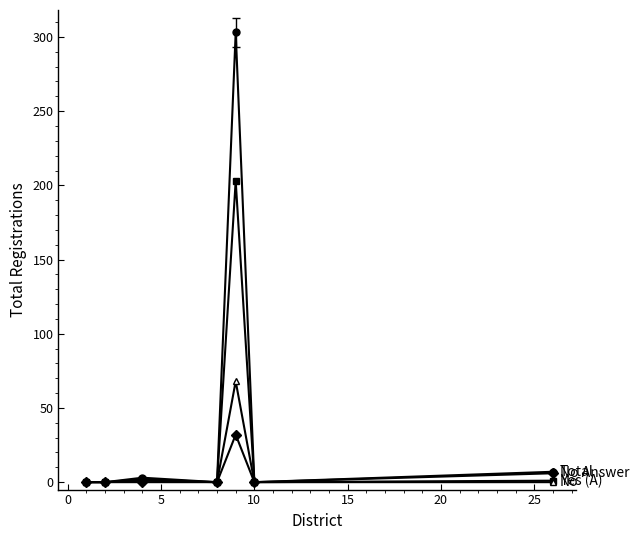

What is the greatest value displayed?

303